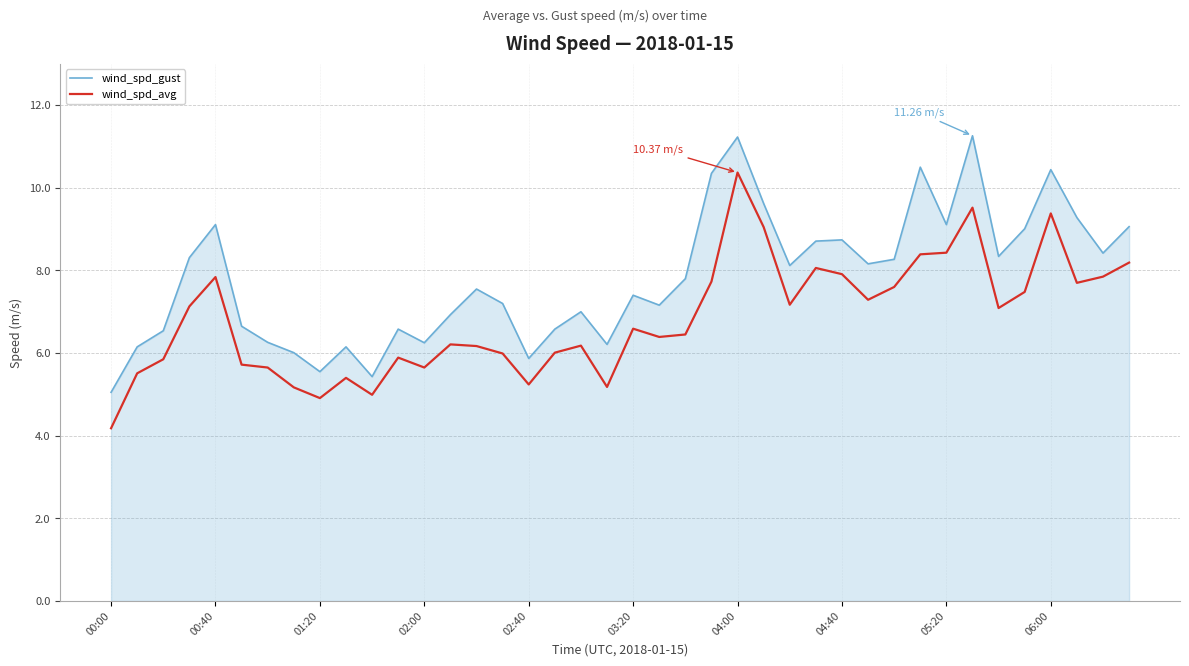

What is the maximum value shown in the chart?

11.3